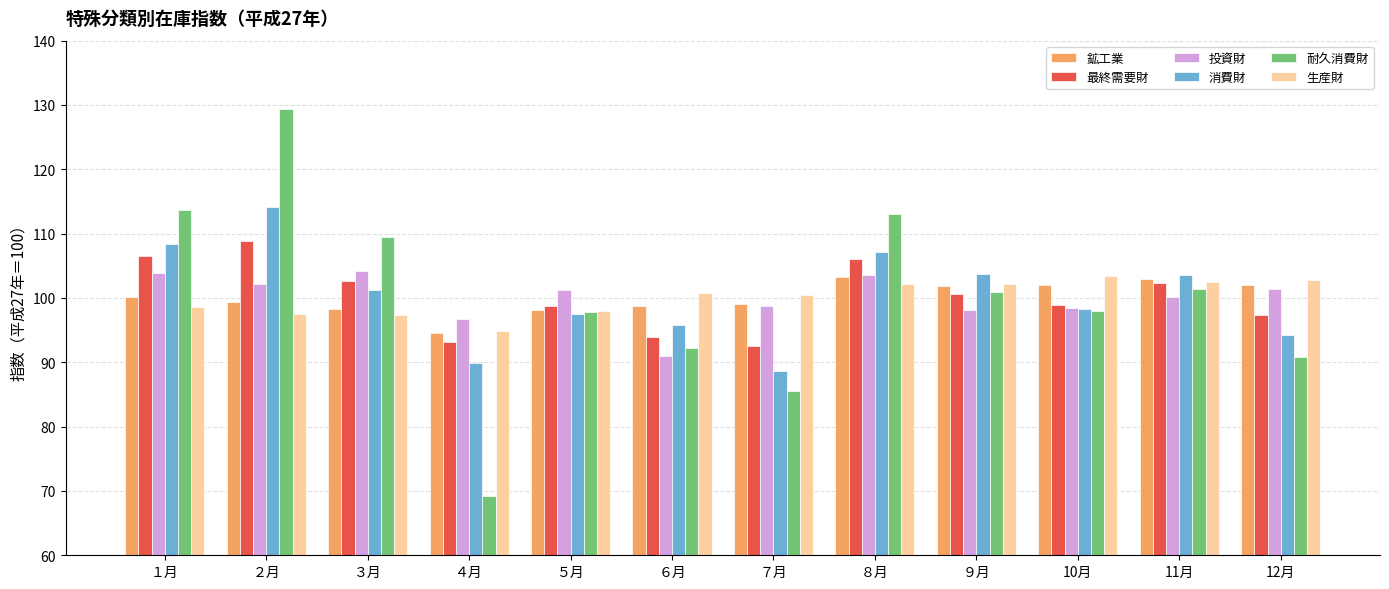

The value of 耐久消費財 at ５月 is 97.8. True or false?

True